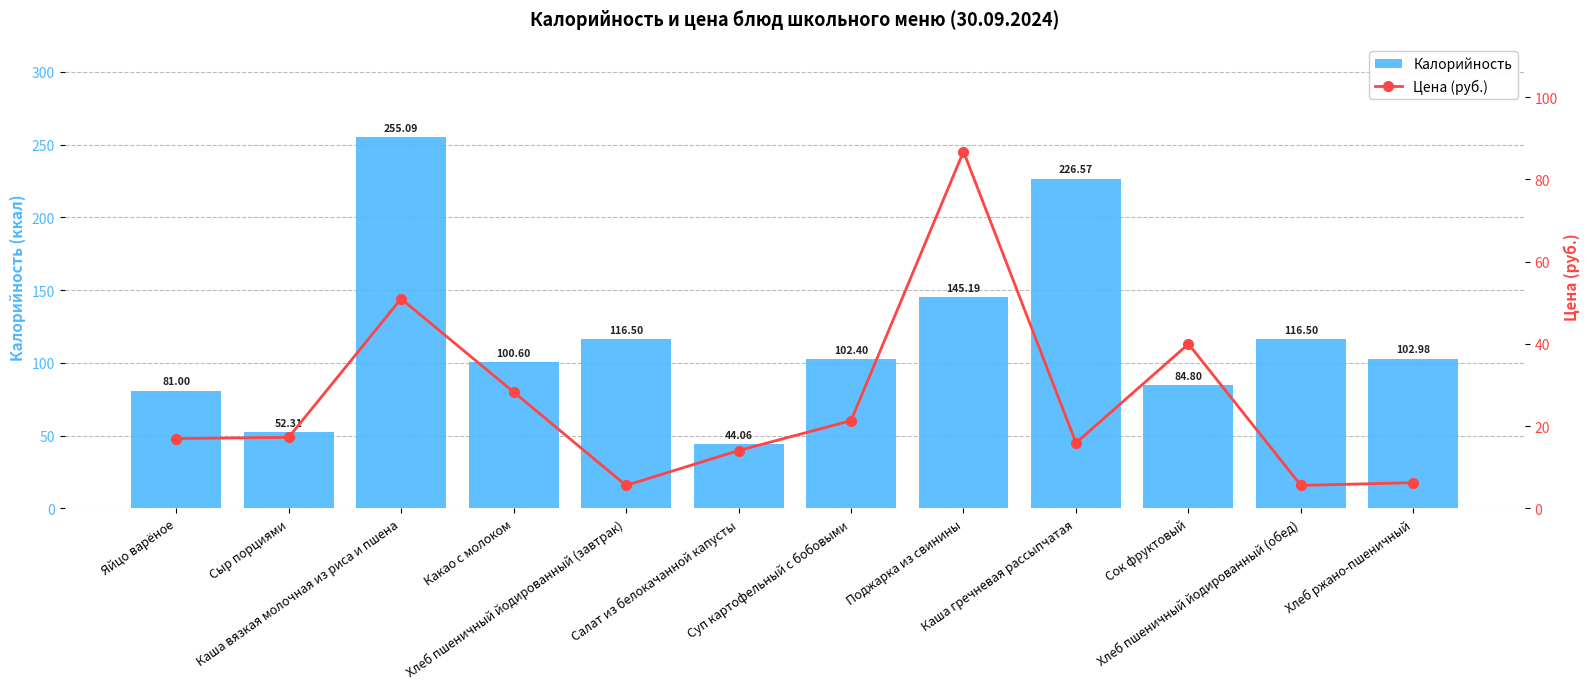

What is the total value across all series at Суп картофельный с бобовыми?

123.7